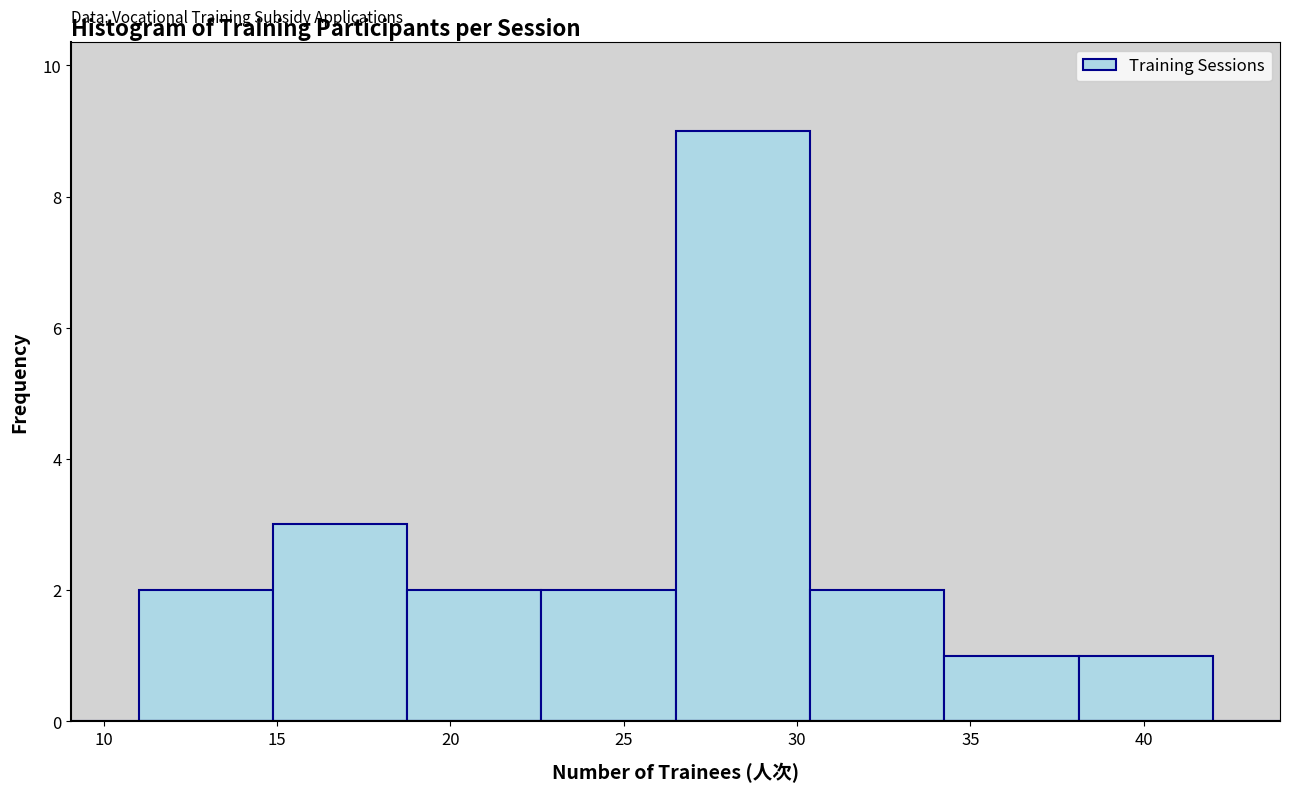

How tall is the bar that spans 26.5 to 30.5 on the x-axis? Neither the bar edges nor the heights are printed on the chart, so give them approximately, as read against the axes.

9